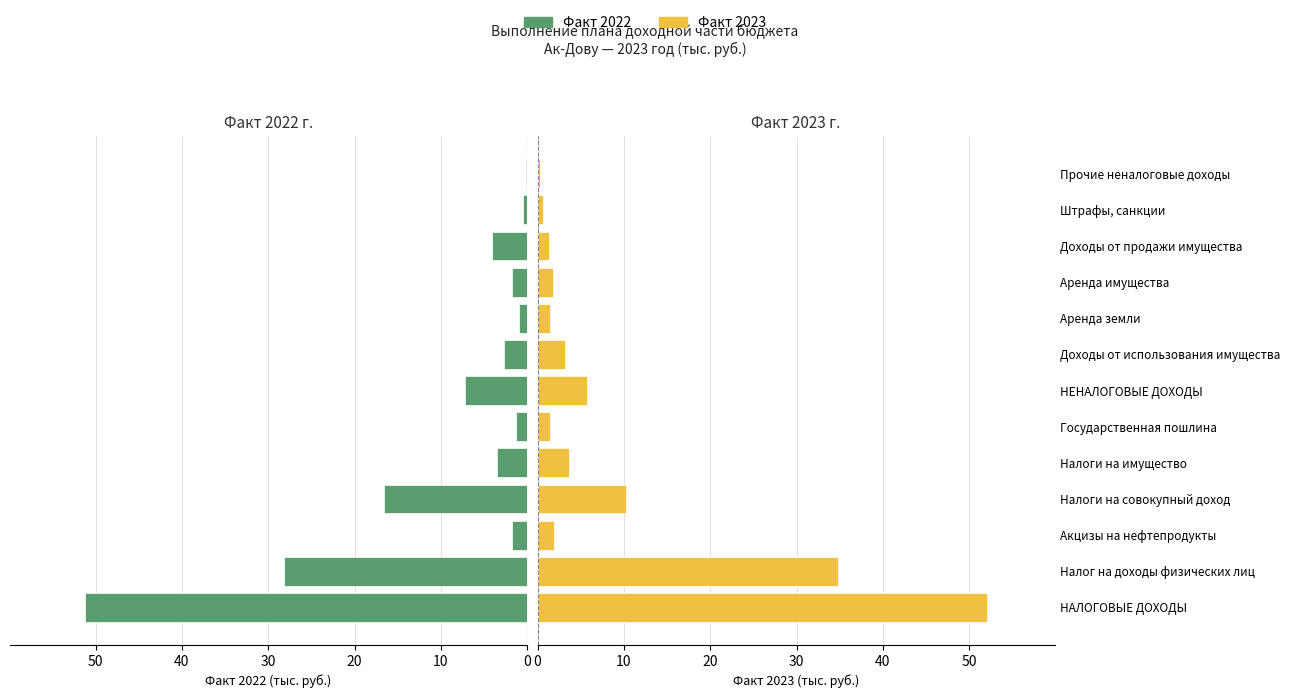

How many series are shown in this chart?

2